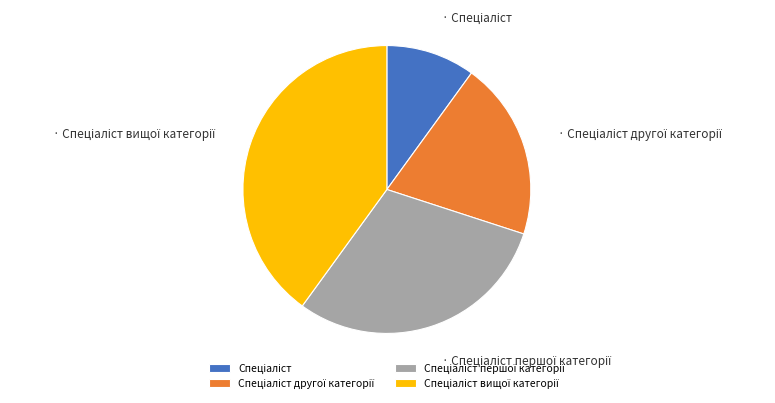

Is there any slice that represents more than half of the pie?

No